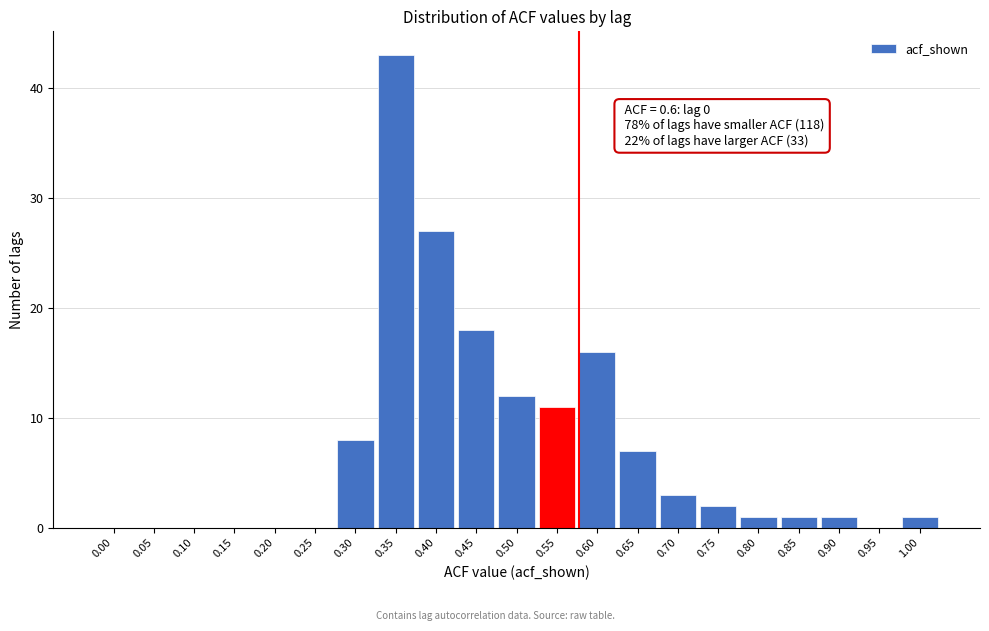

Reading right to left, list all the values displayed in this chart.

1.00=1	0.95=0	0.90=1	0.85=1	0.80=1	0.75=2	0.70=3	0.65=7	0.60=16	0.55=11	0.50=12	0.45=18	0.40=27	0.35=43	0.30=8	0.25=0	0.20=0	0.15=0	0.10=0	0.05=0	0.00=0